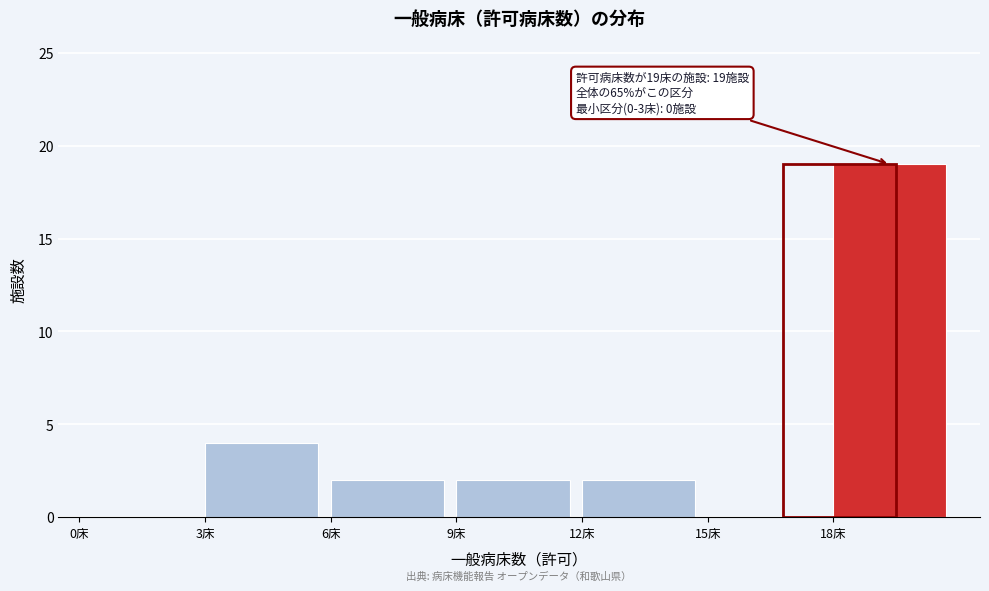

Which range on the x-axis has the tallest bar?

18 to 21